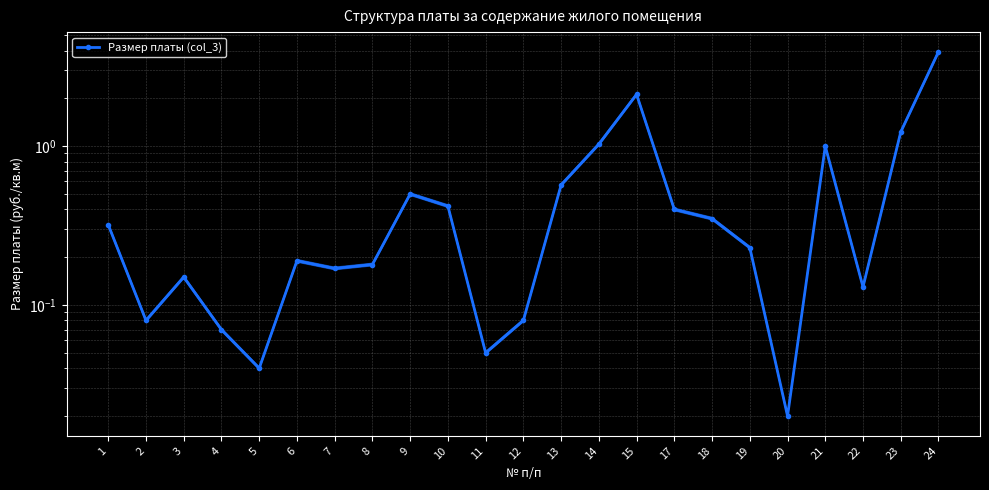

What is the value of the 22nd point from the left?

1.2